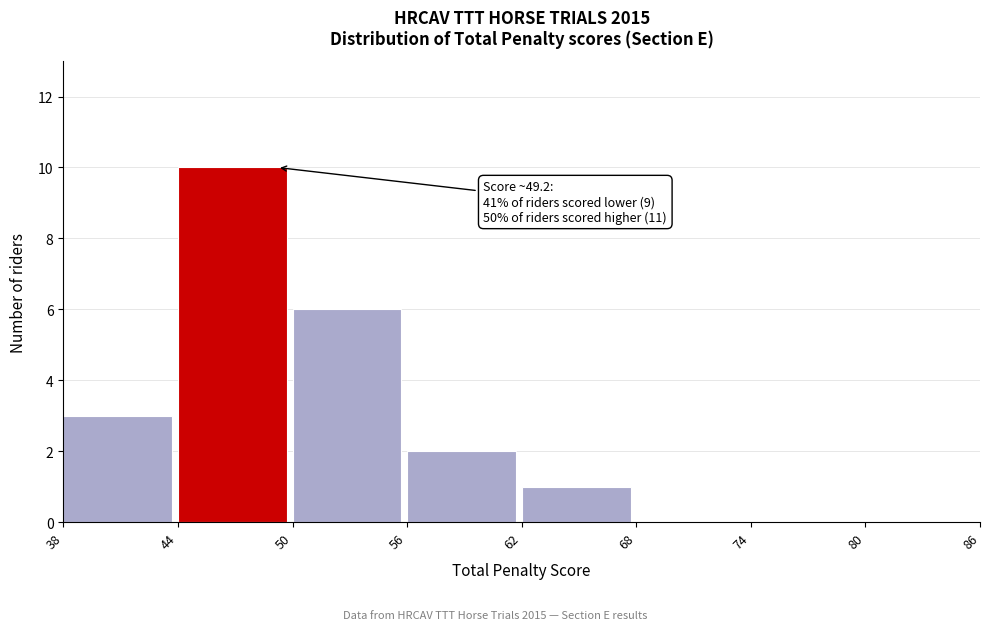

Which range on the x-axis has the tallest bar?

44 to 50